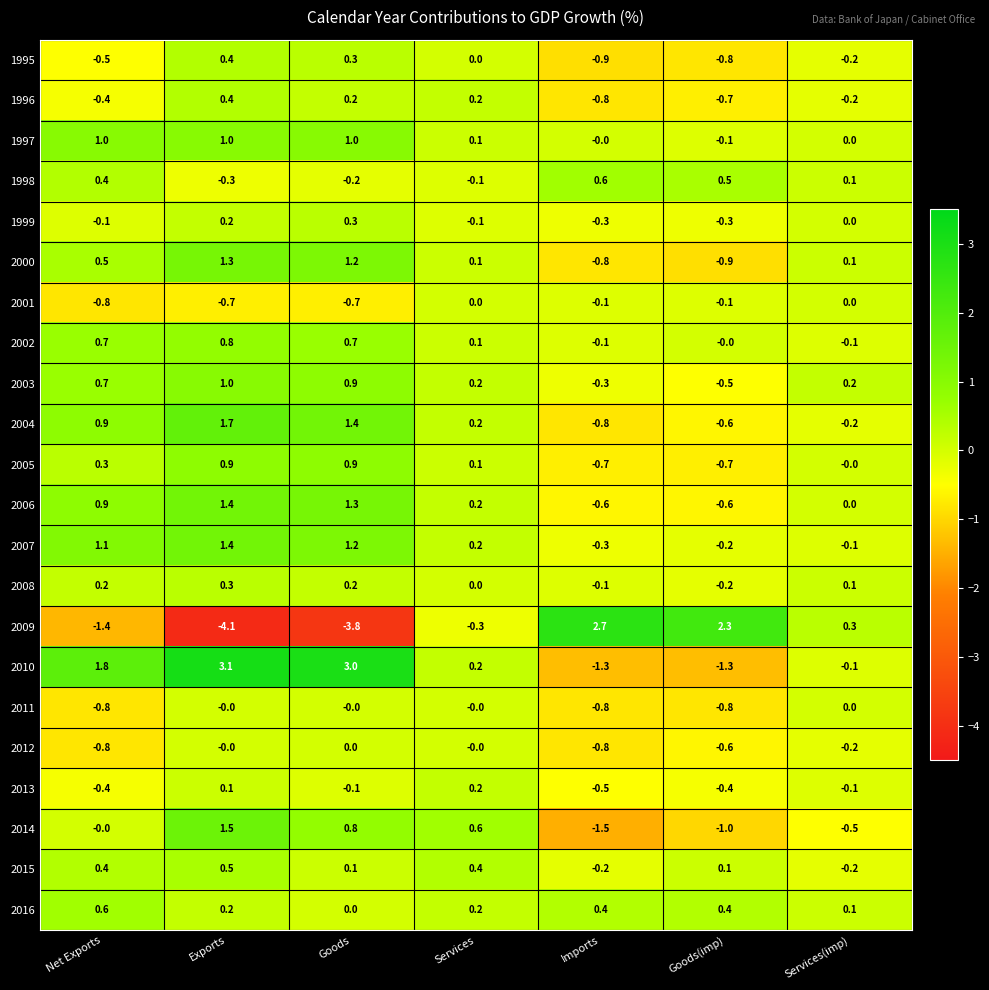

Which series has the widest spread of values?

2009